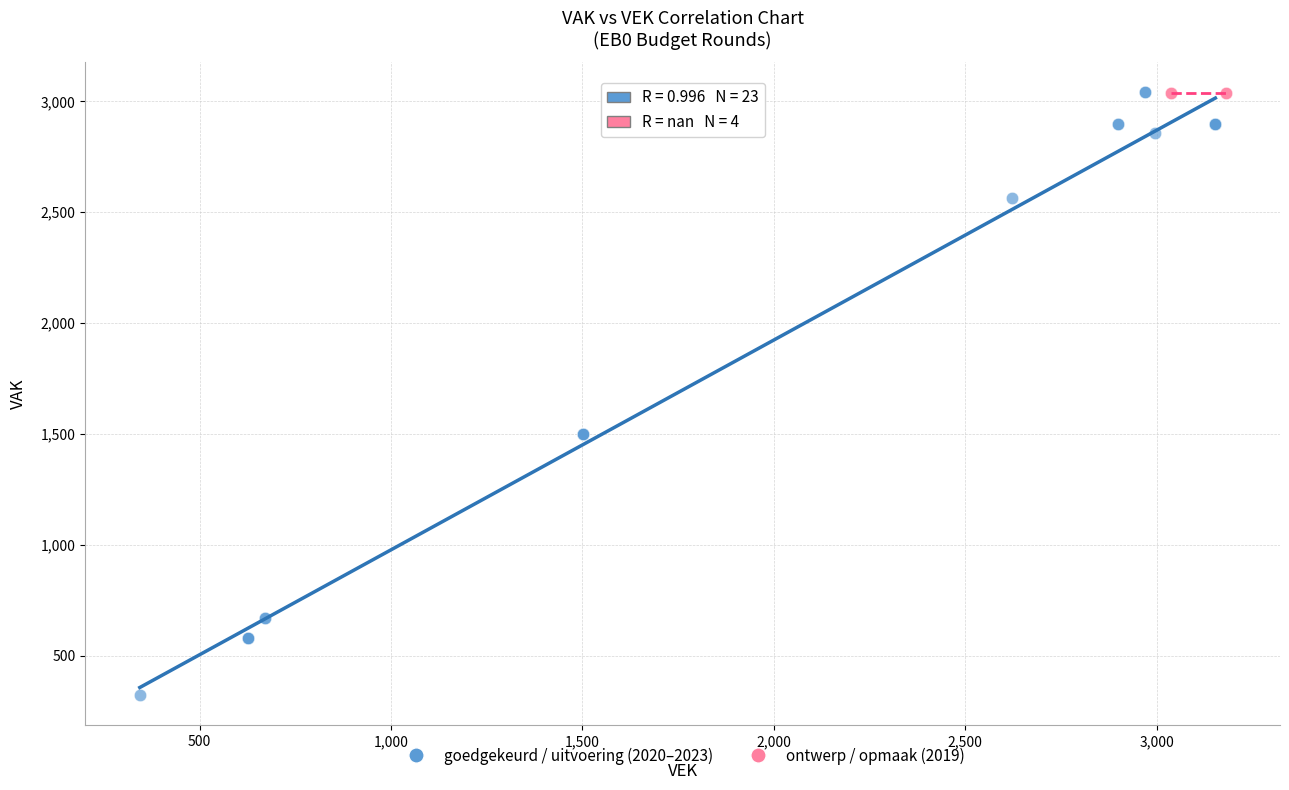

Which series reaches the minimum Y coordinate?

goedgekeurd / uitvoering (2020–2023)